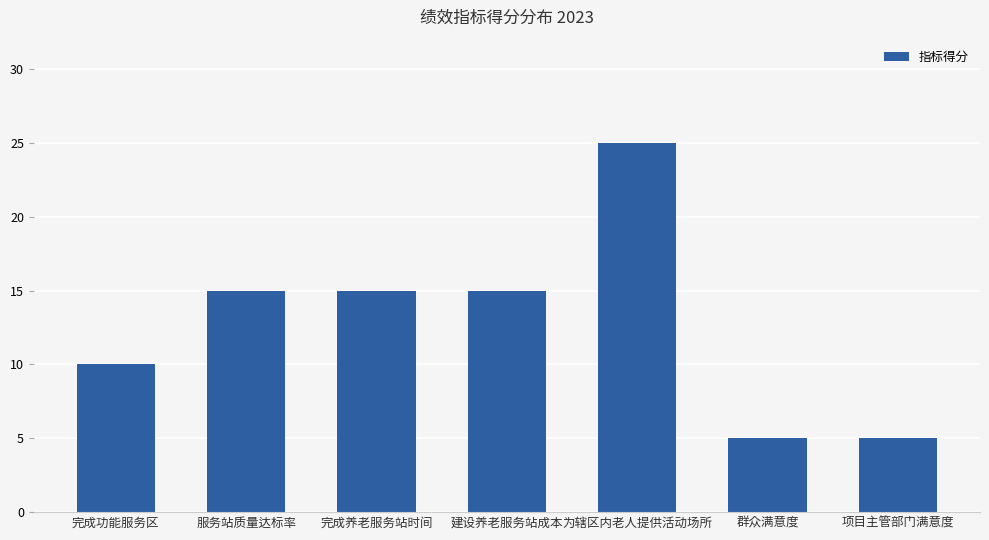

What value does the data have at 为辖区内老人提供活动场所?

25